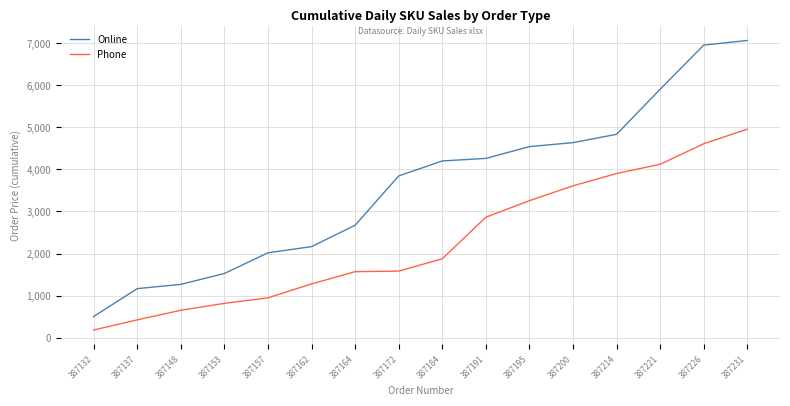

True or false: Online and Phone intersect in this chart.

False